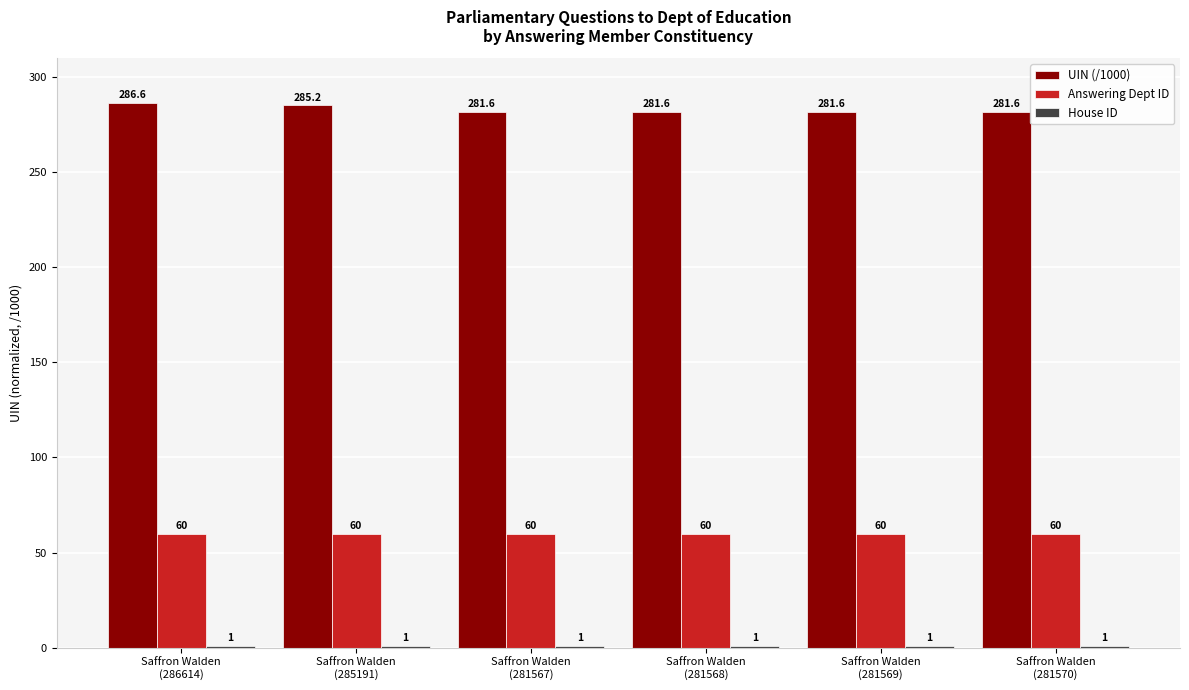

How many groups of bars are there?

6